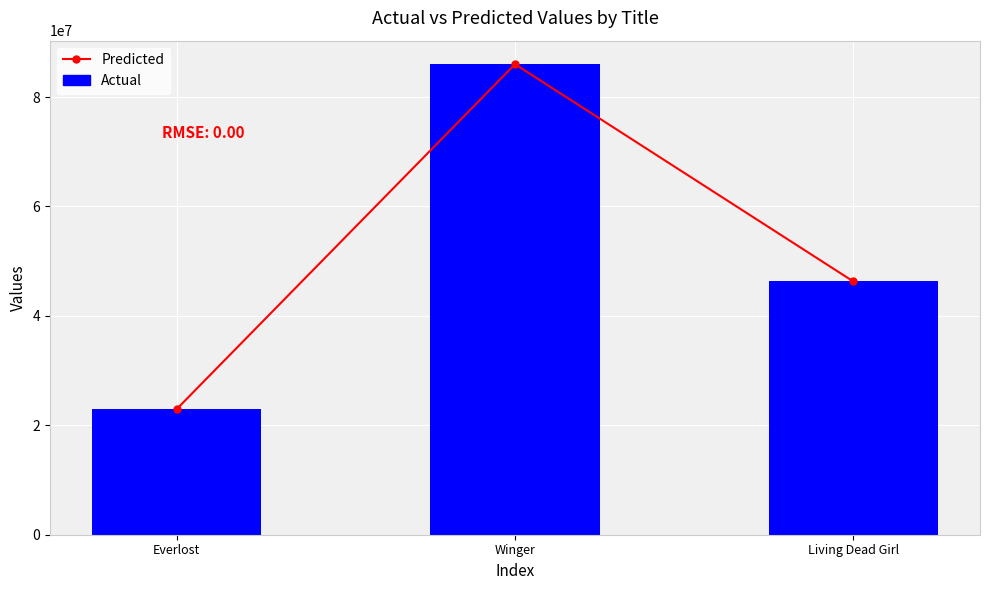

What is the label of the 2nd bar from the right?

Winger